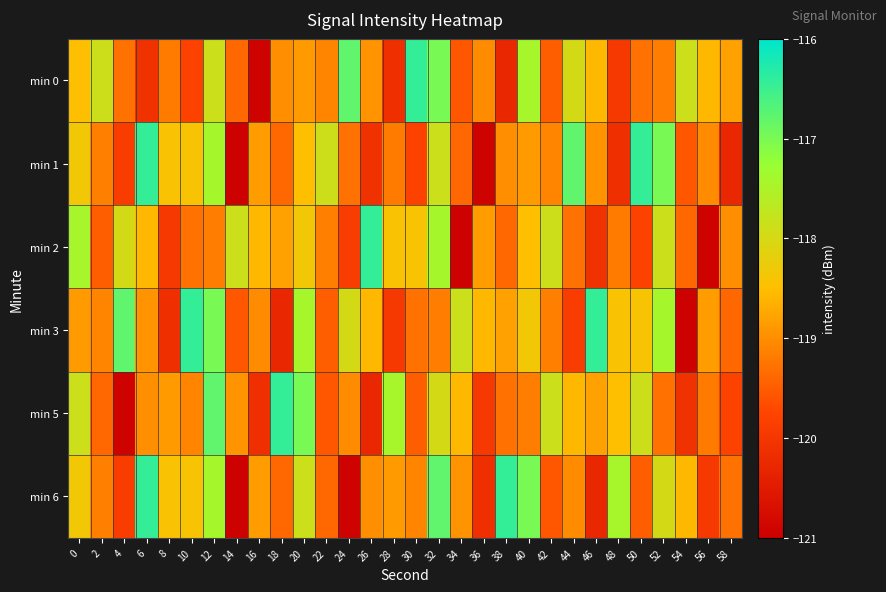

Which category has the lowest value across all series?

14